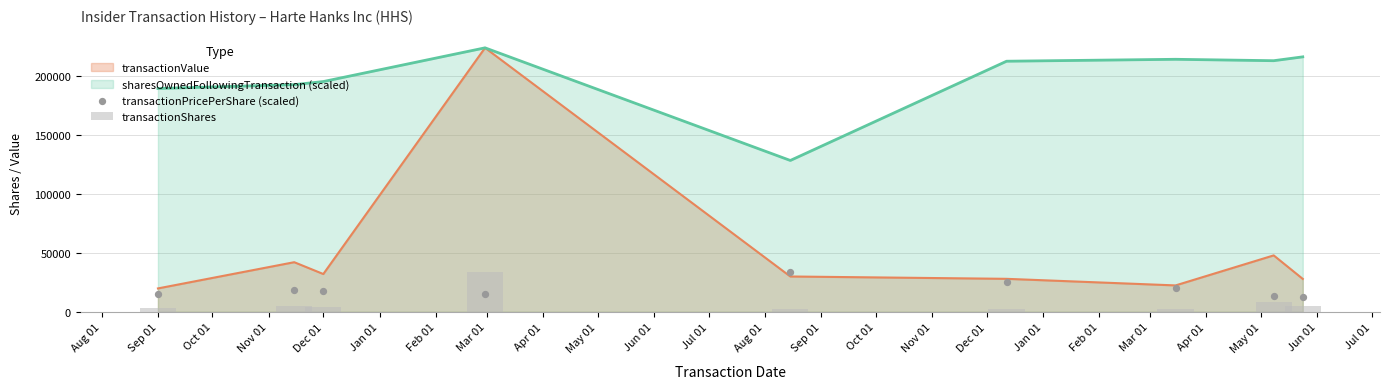

Which series contains the lowest Y value?

transactionShares